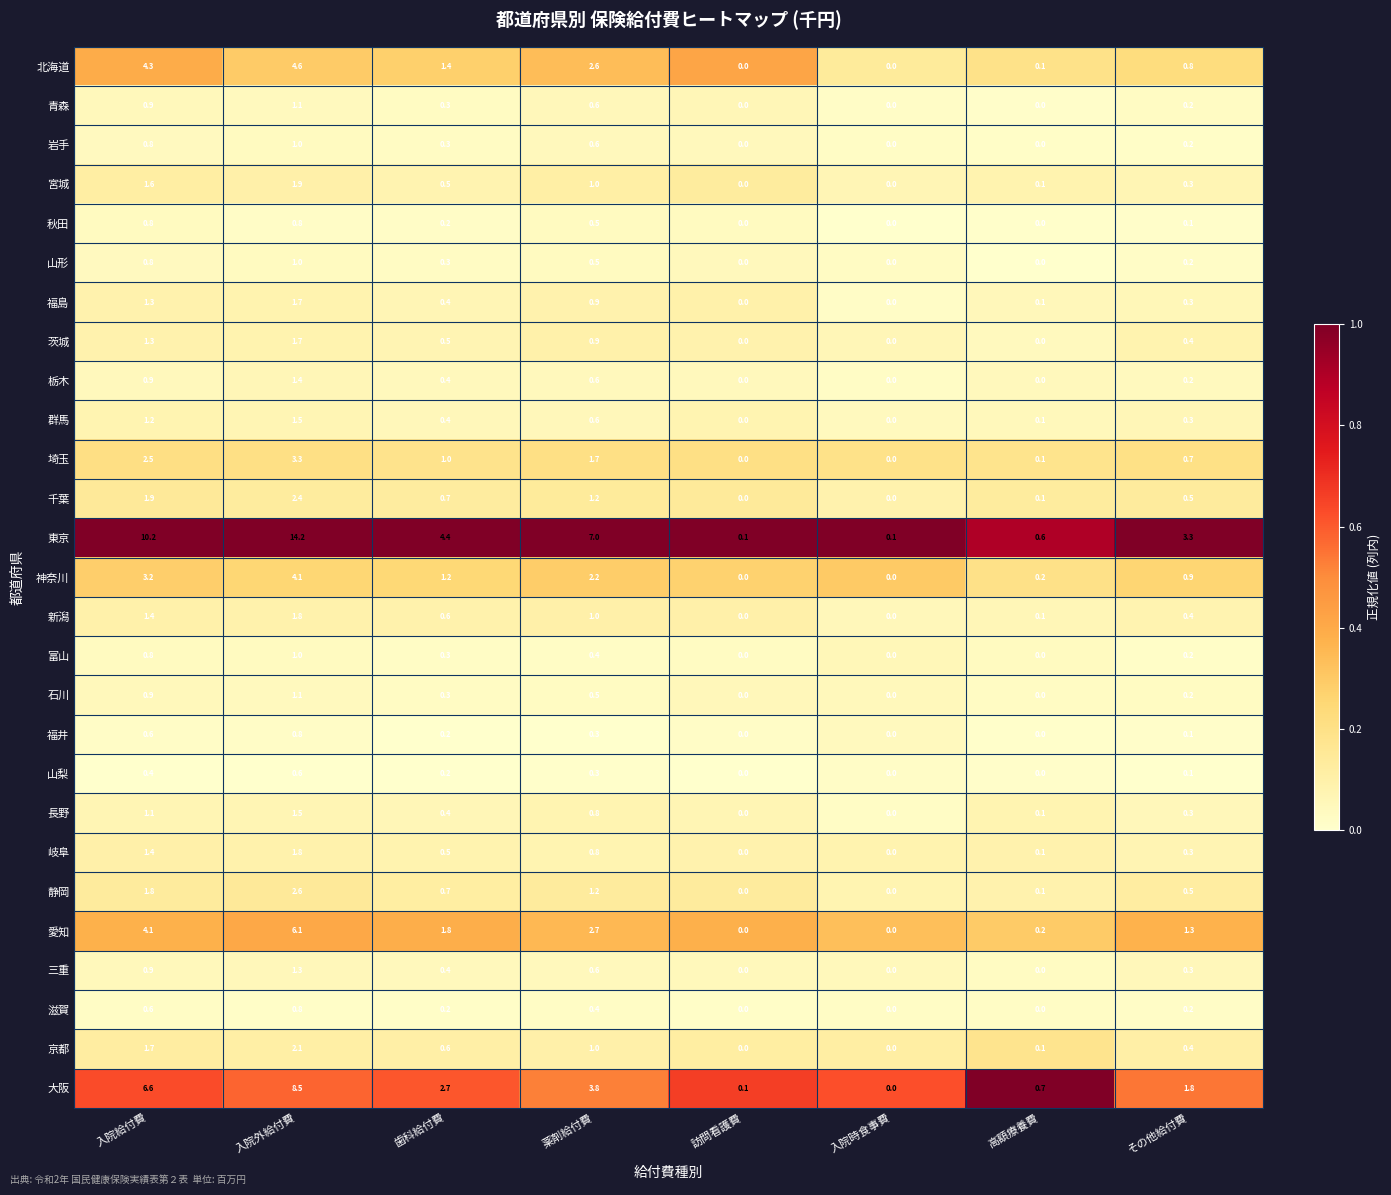

Which series changed the most between 入院給付費 and 歯科給付費?

東京